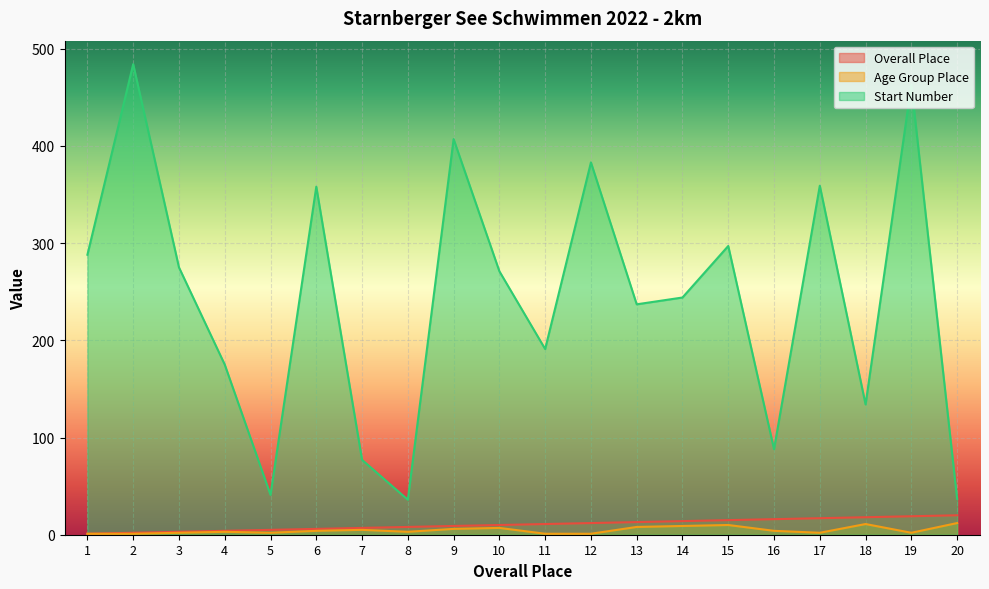

Does the chart display data point markers on the line(s)?

No